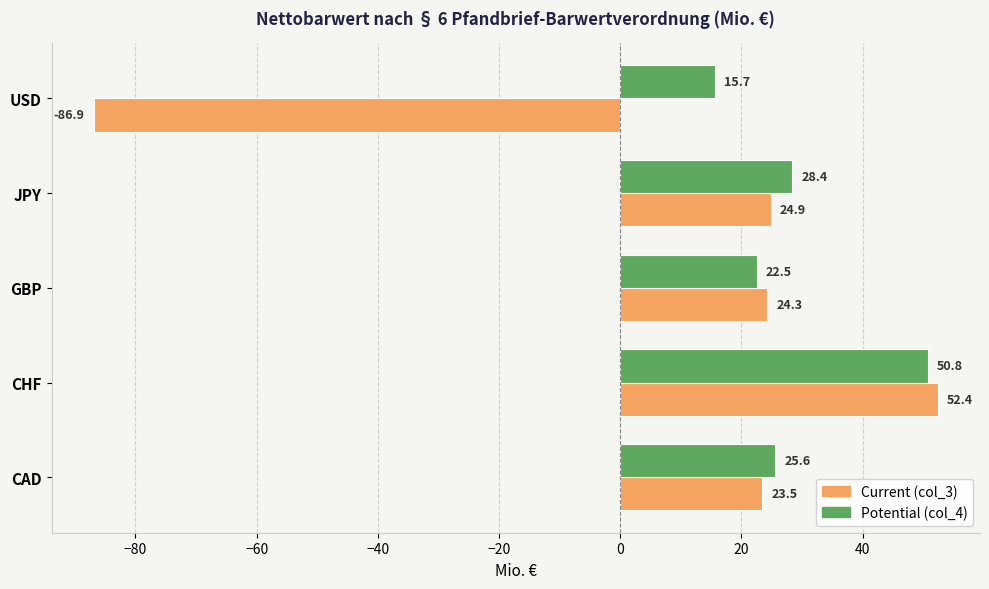

What is the difference between the maximum and minimum values in the Potential (col_4) series?

35.1